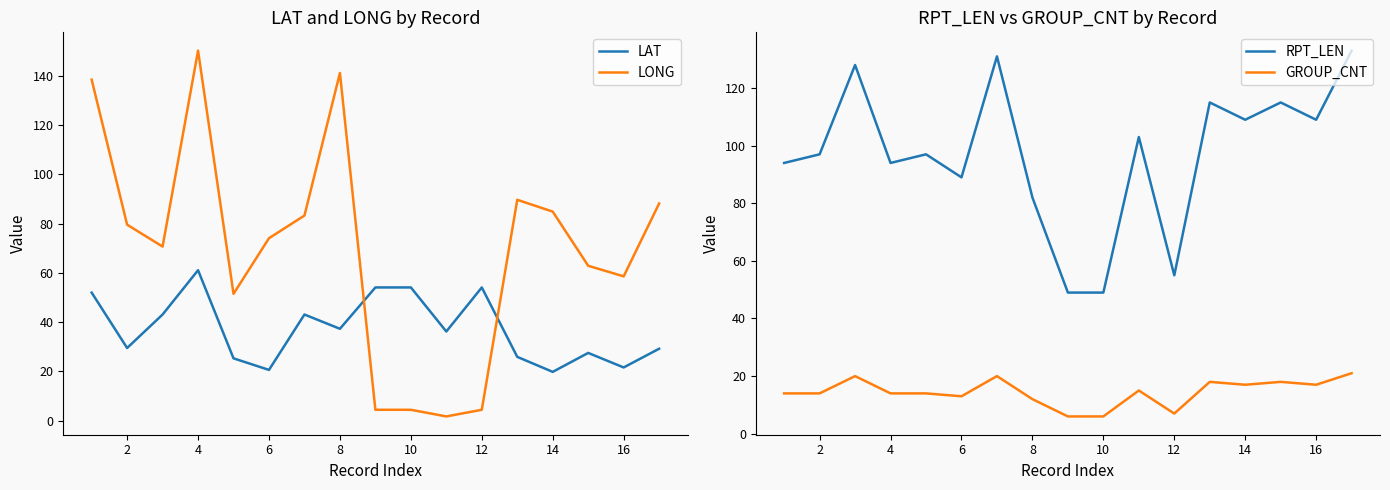

The value of LONG at 12 is 4.4. True or false?

True